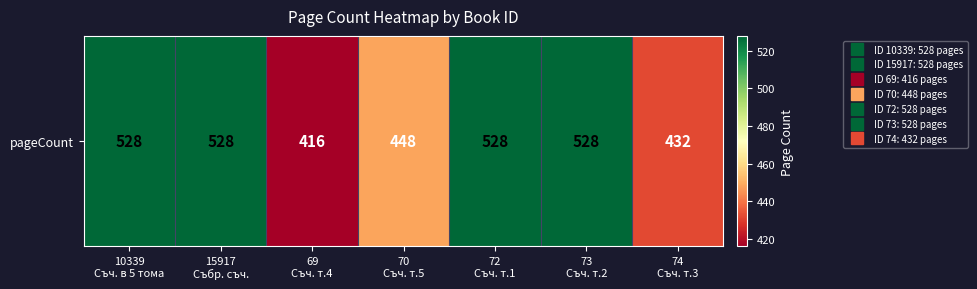

List the labels in order of value, smallest first.

69
Съч. т.4, 74
Съч. т.3, 70
Съч. т.5, 10339
Съч. в 5 тома, 15917
Събр. съч., 72
Съч. т.1, 73
Съч. т.2